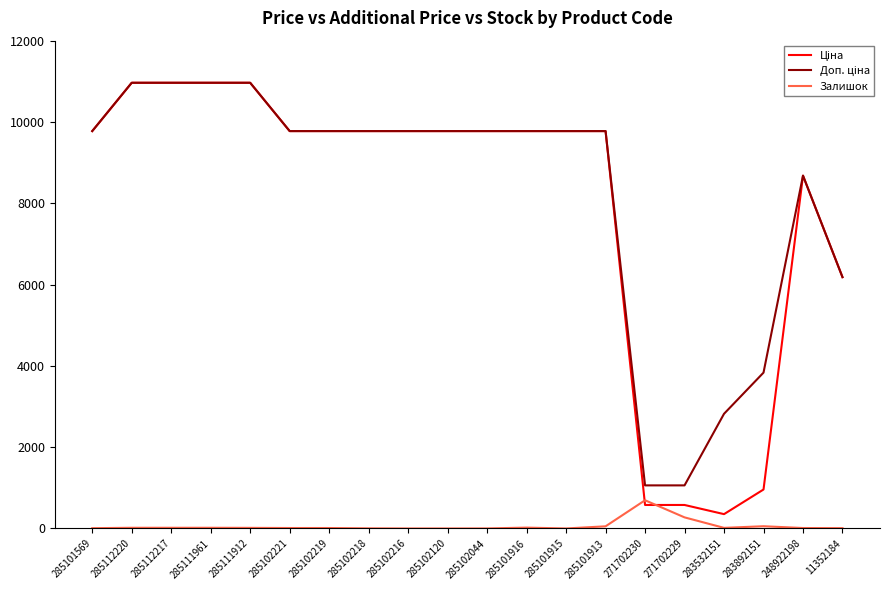

What is the spread (max minus min) of values at 285101915?

9775.5